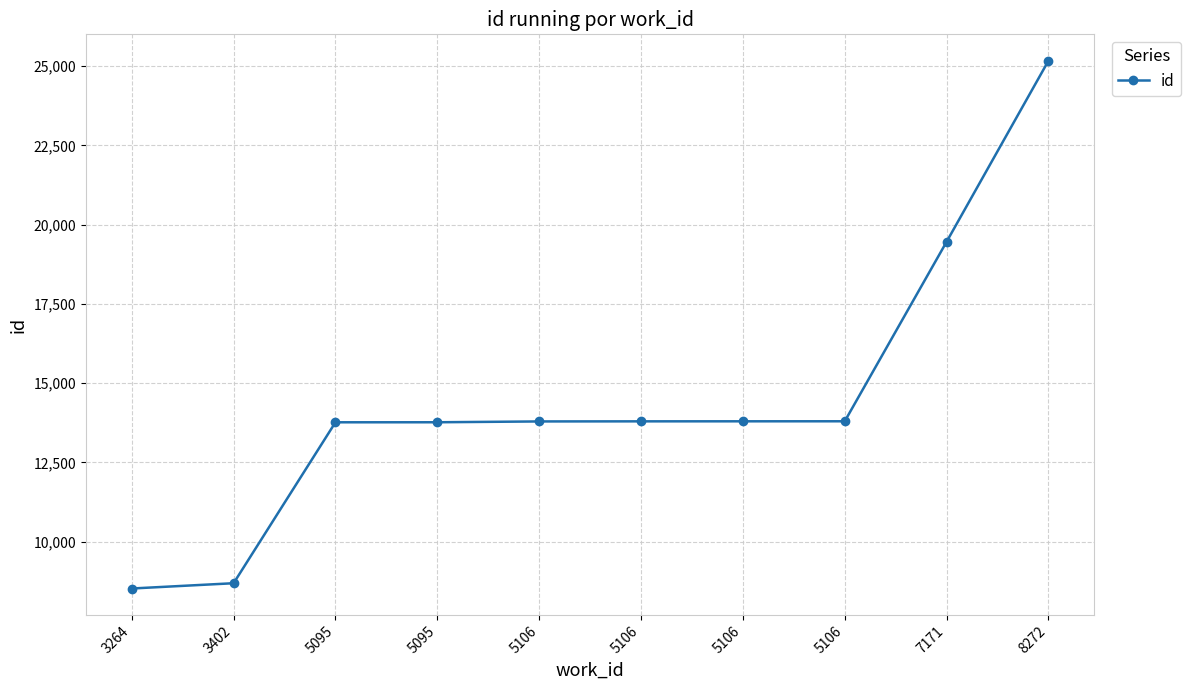

What is the average value?

14456